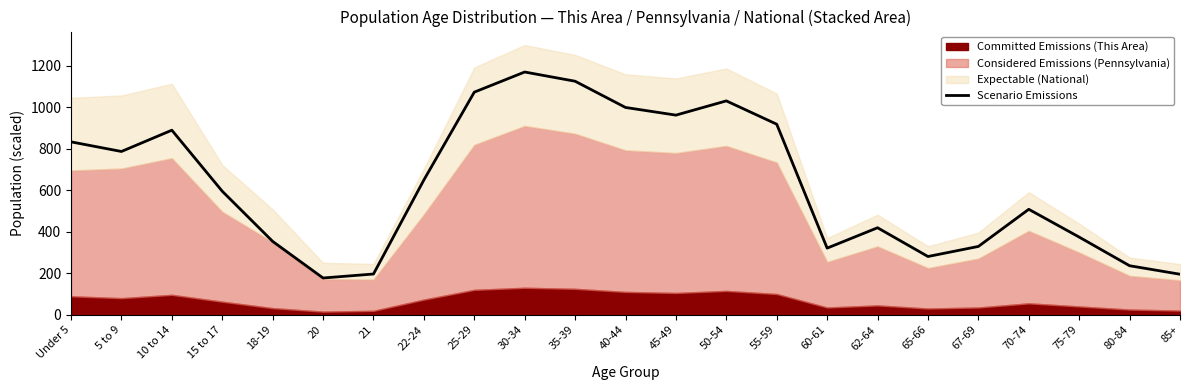

Between 50-54 and 65-66, which is larger?

50-54